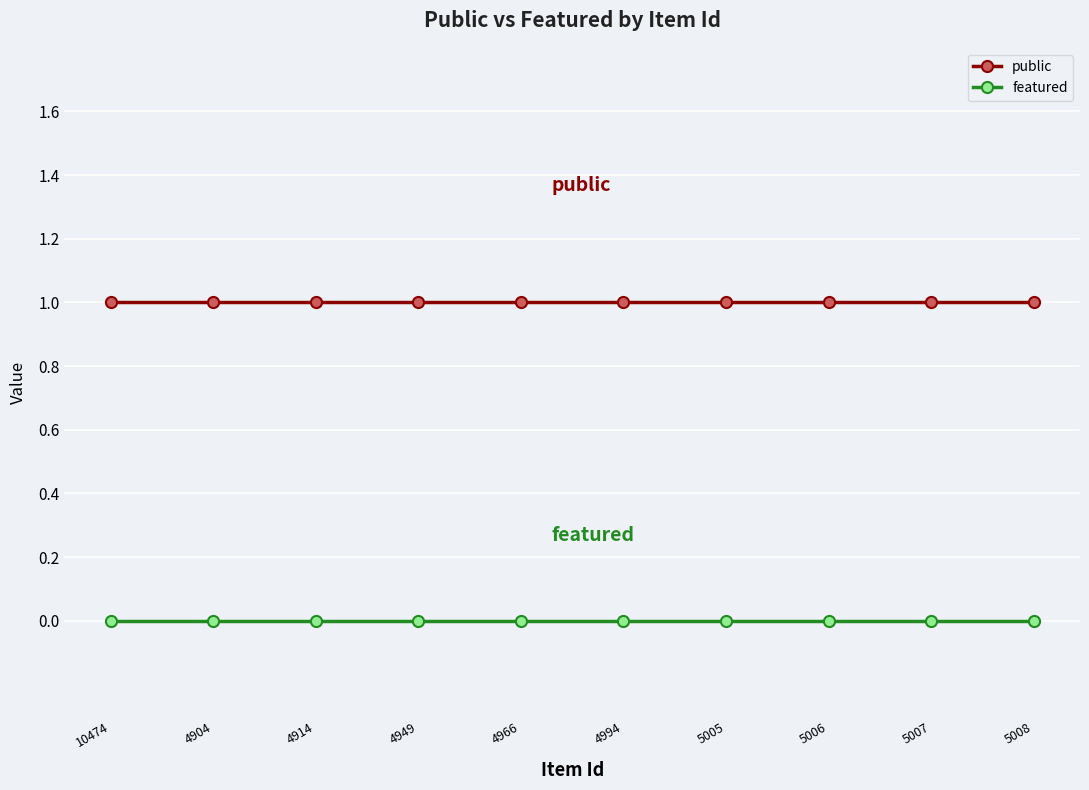

How many categories are shown in the chart?

10